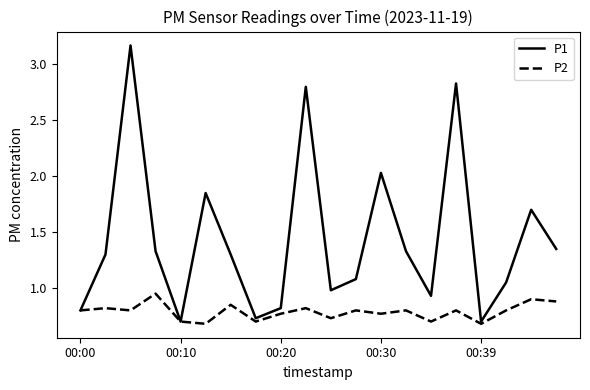

Is this an area chart (filled region under the line)?

No